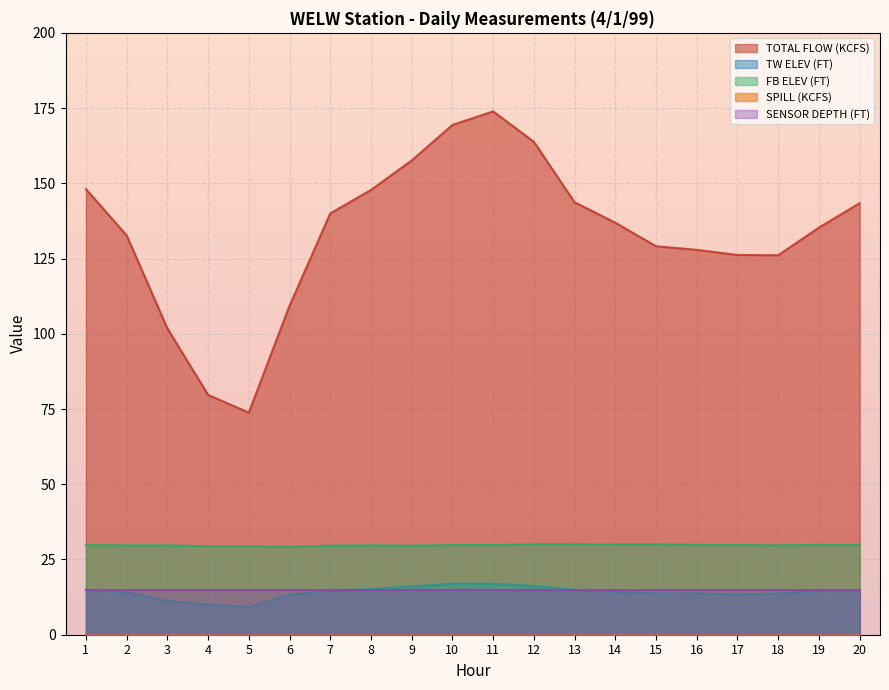

True or false: TW ELEV (FT) and FB ELEV (FT) intersect in this chart.

False